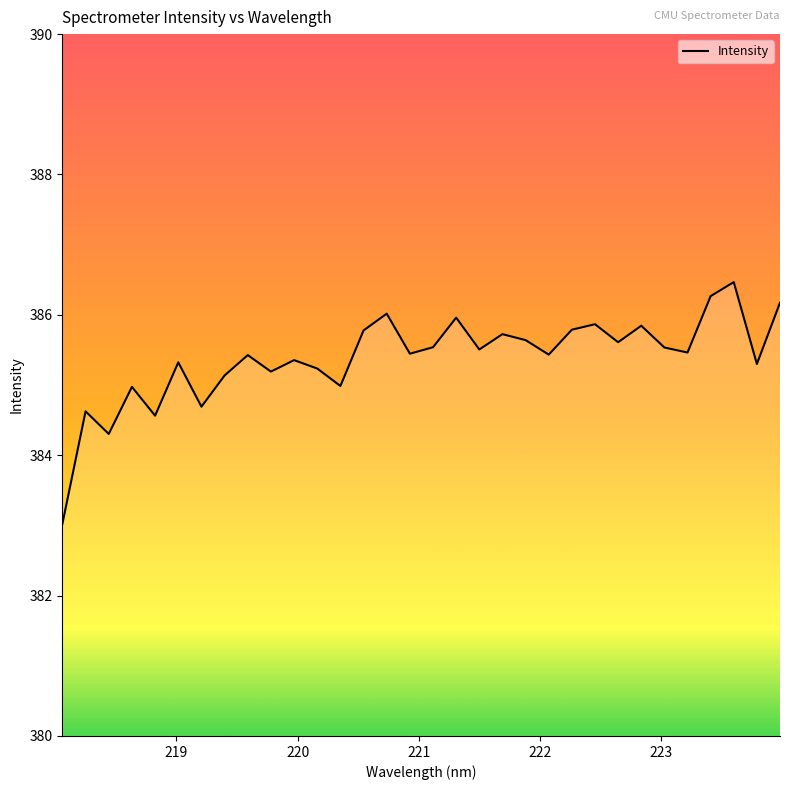

What is the difference between the maximum and minimum values?

3.4